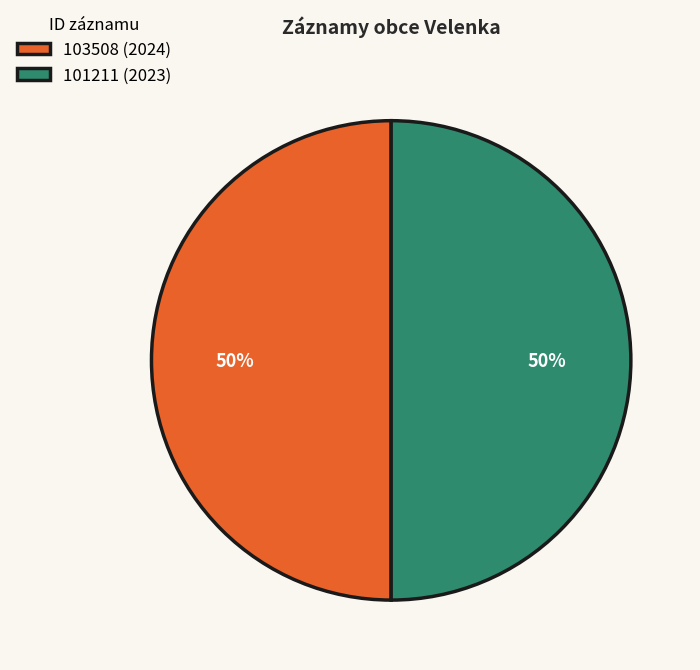

How many slices are in this pie chart?

2